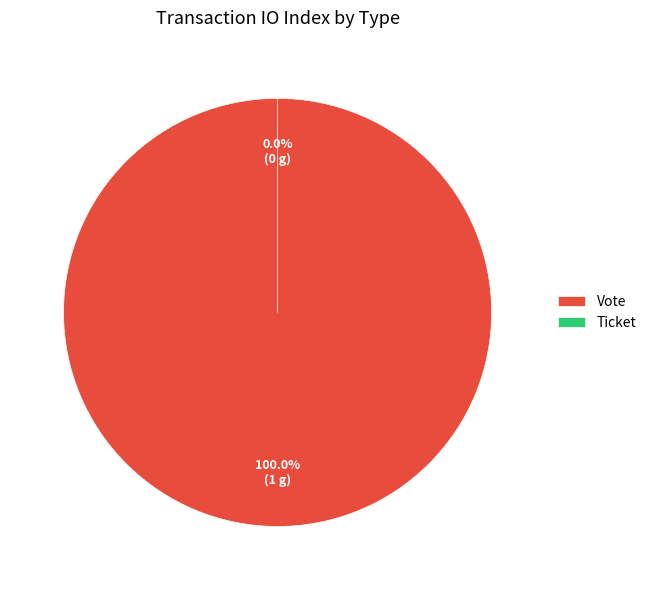

How many segments does this pie chart have?

2